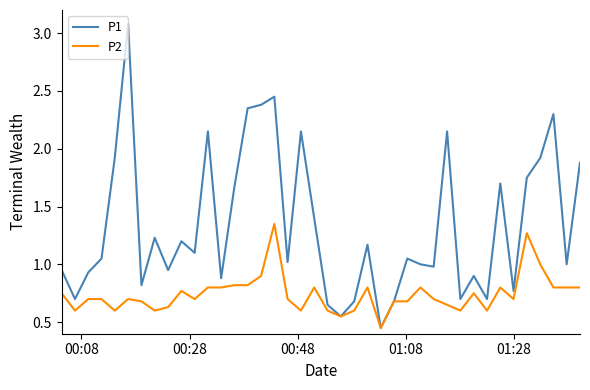

List the series in order of their overall mean, lowest first.

P2, P1